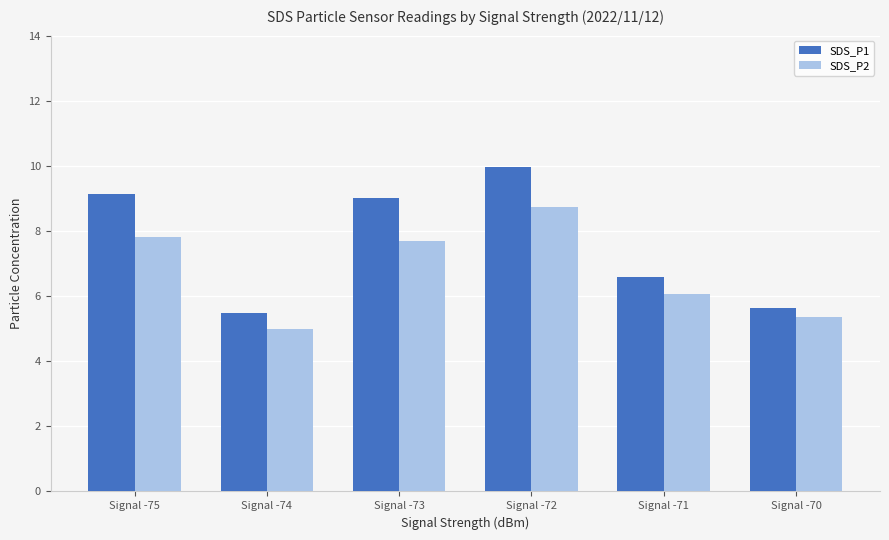

Which category has the highest value across all series?

Signal -72